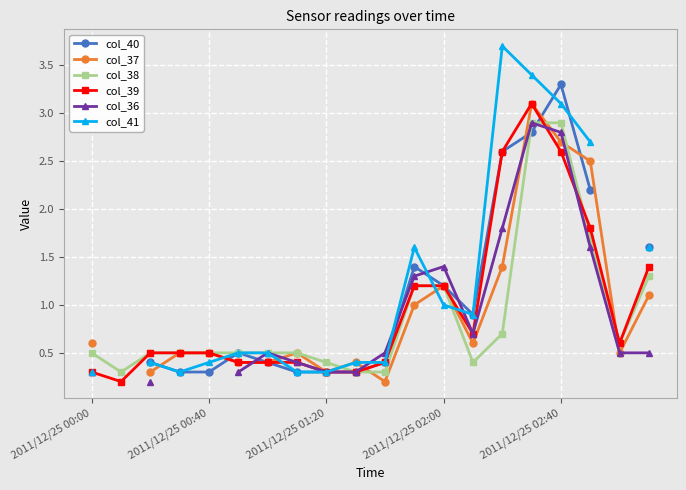

What value does the col_37 series have at 2011/12/25 02:40?

2.7